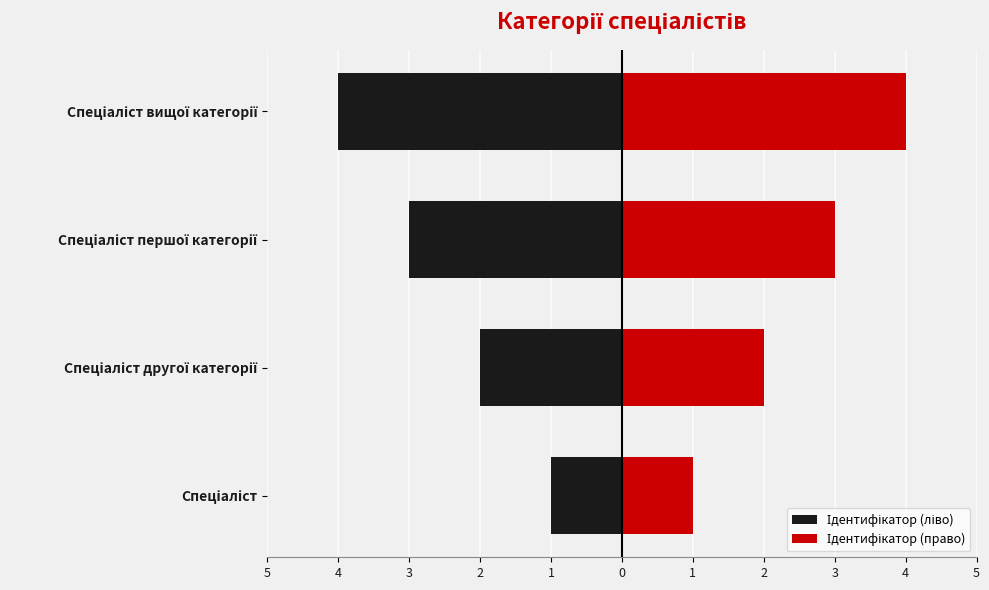

How many series are shown in this chart?

2